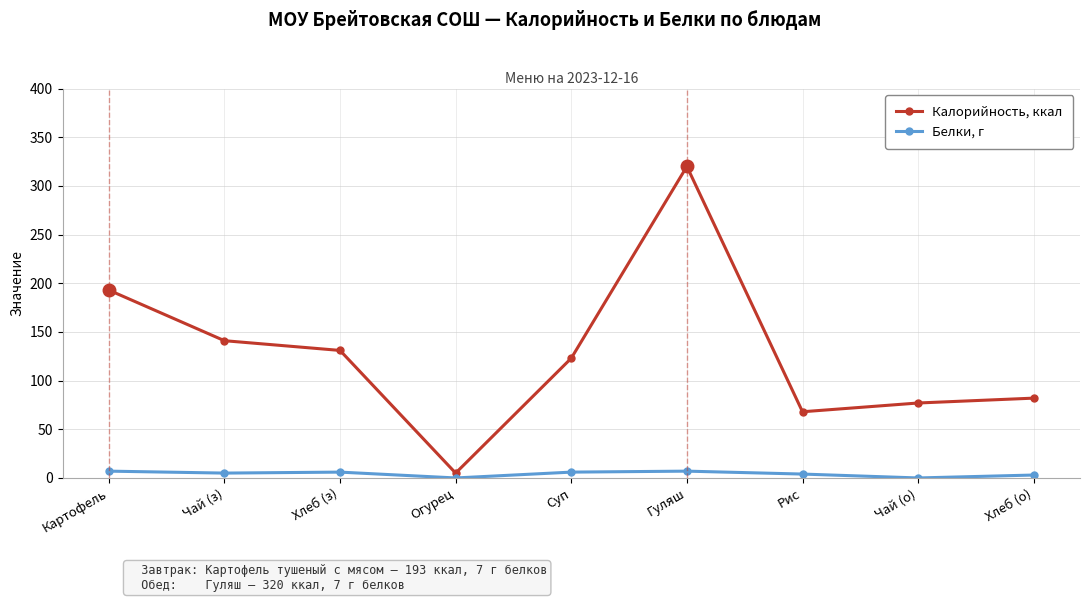

Is it true that Белки, г equals 5 at Чай (з)?

True